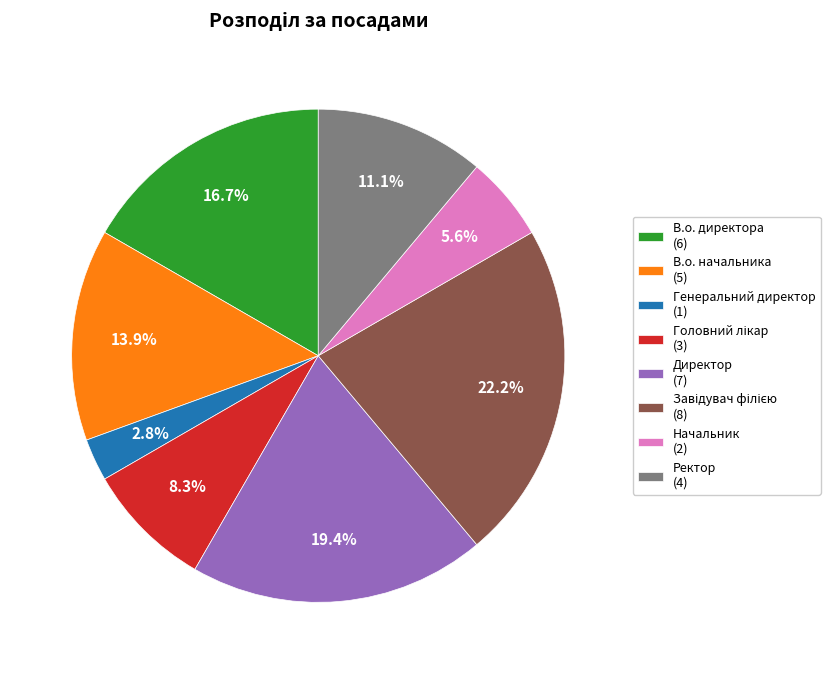

How many segments does this pie chart have?

8